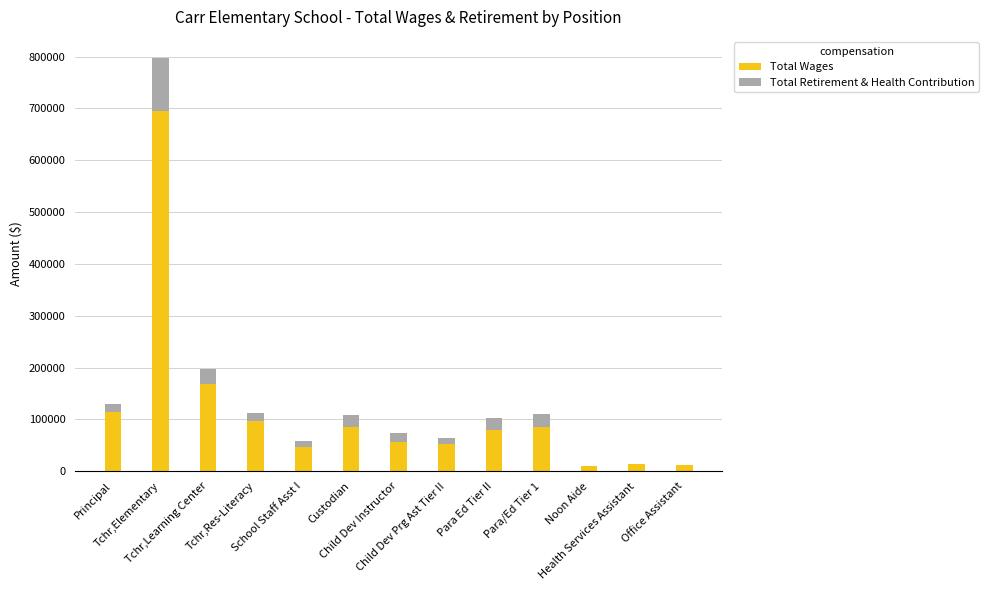

What is the sum of all Total Wages values?

1513657